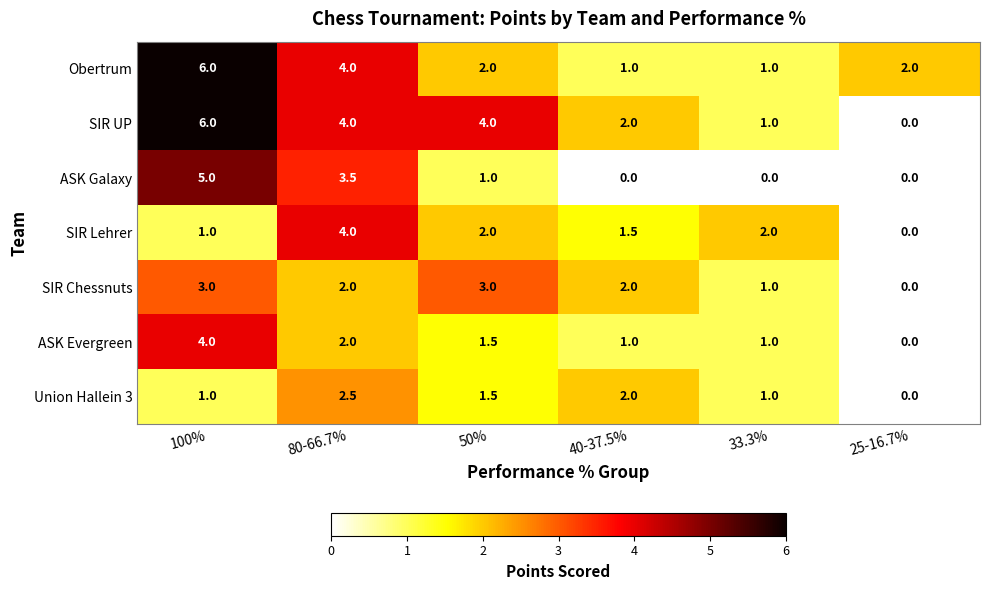

At how many categories does at least one series exceed 0?

6